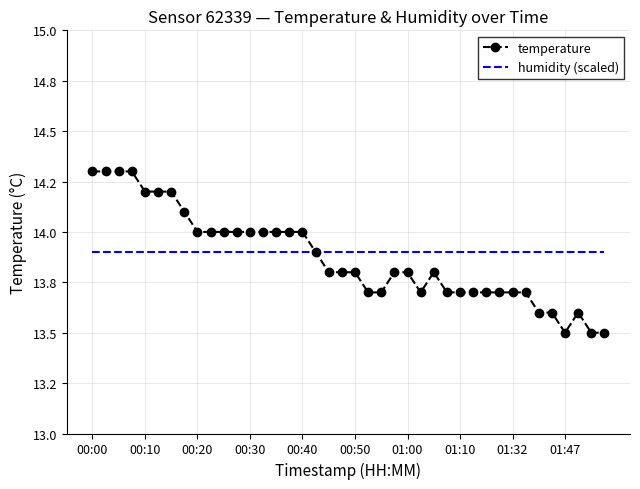

At which category is the sum across all series the highest?

00:00